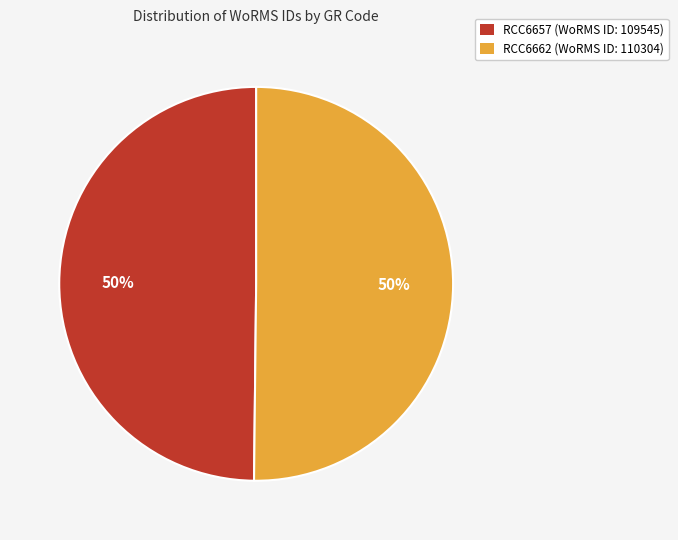

To the nearest percent, what percentage of the pie is RCC6657 (WoRMS ID: 109545)?

50%